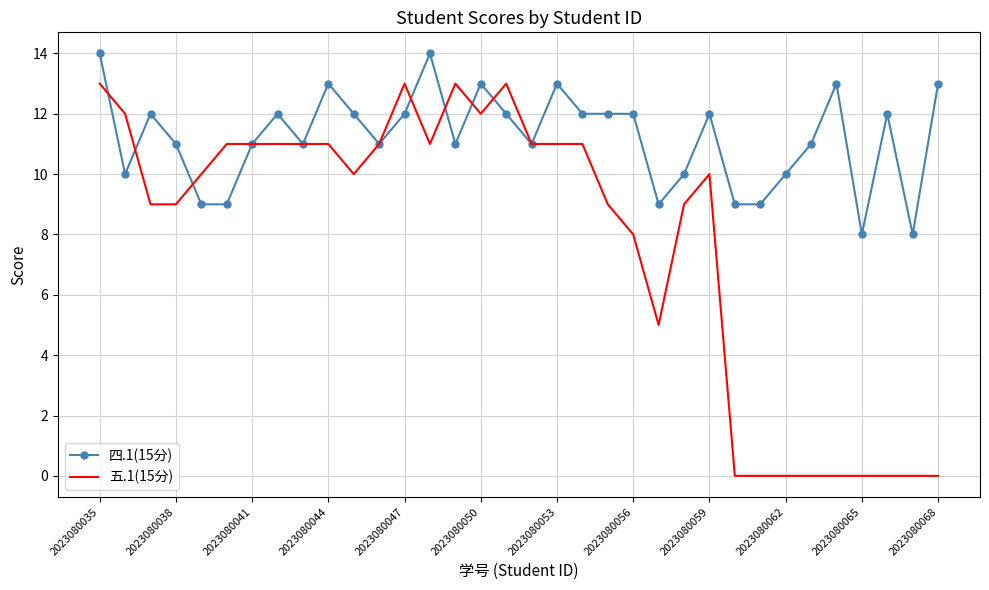

Which series has the largest total across all categories?

四.1(15分)